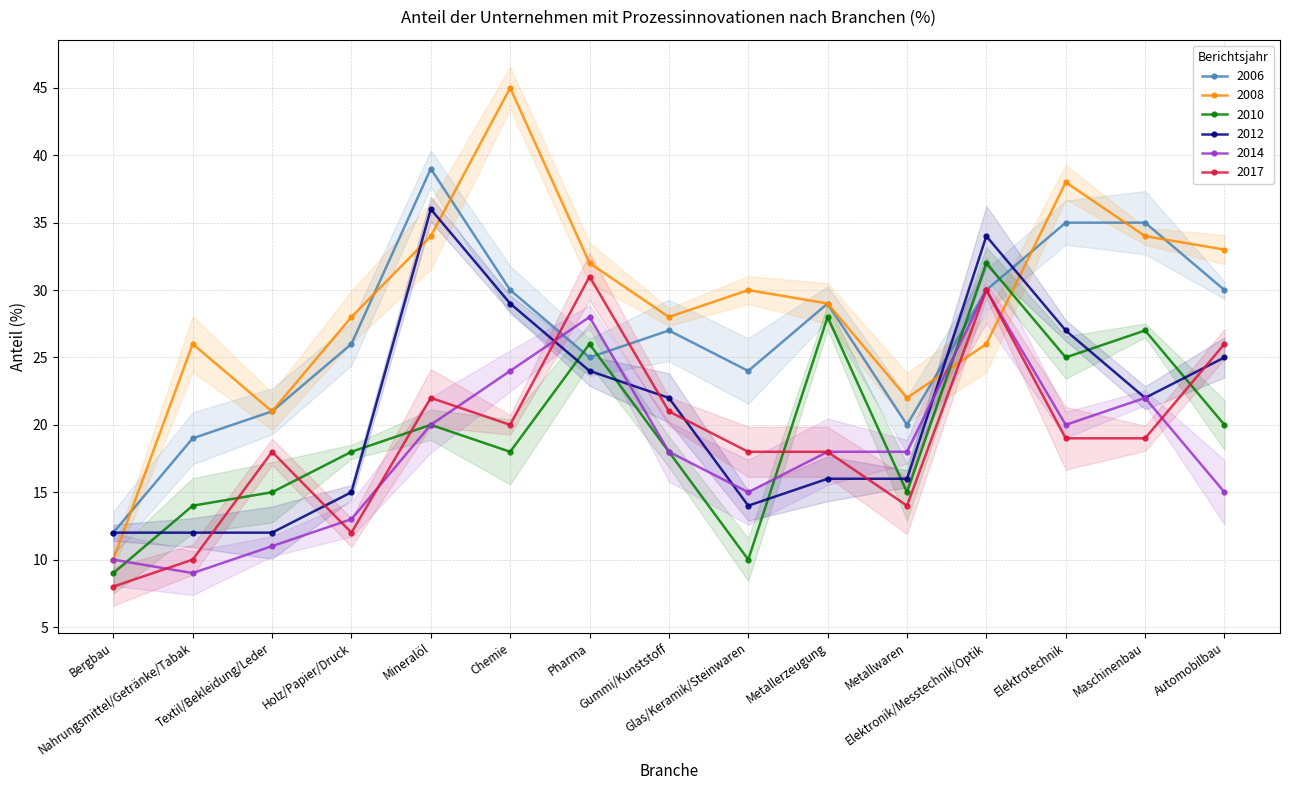

What is the average value of the 2014 series?

18